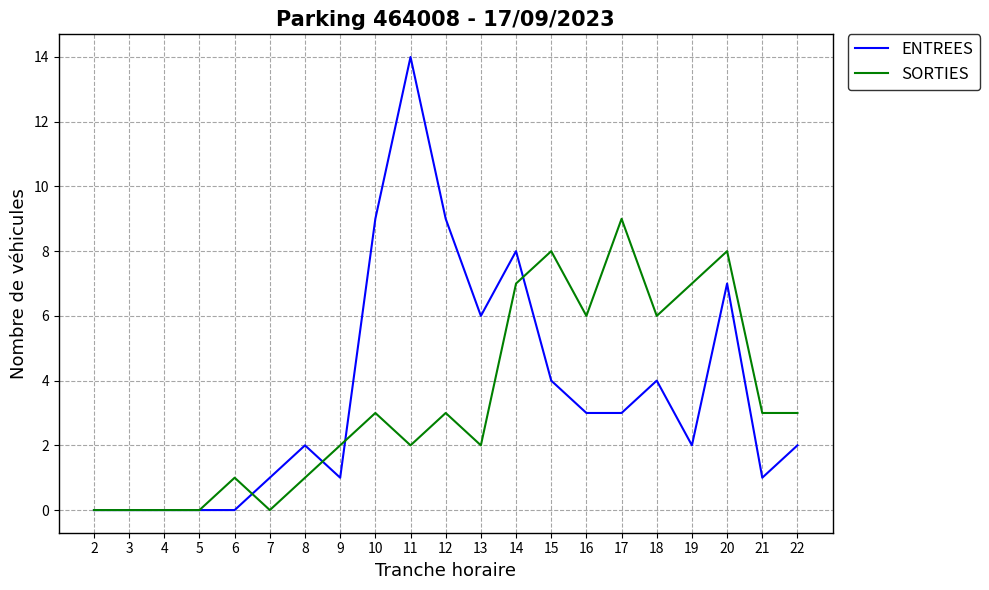

What is the maximum value shown in the chart?

14